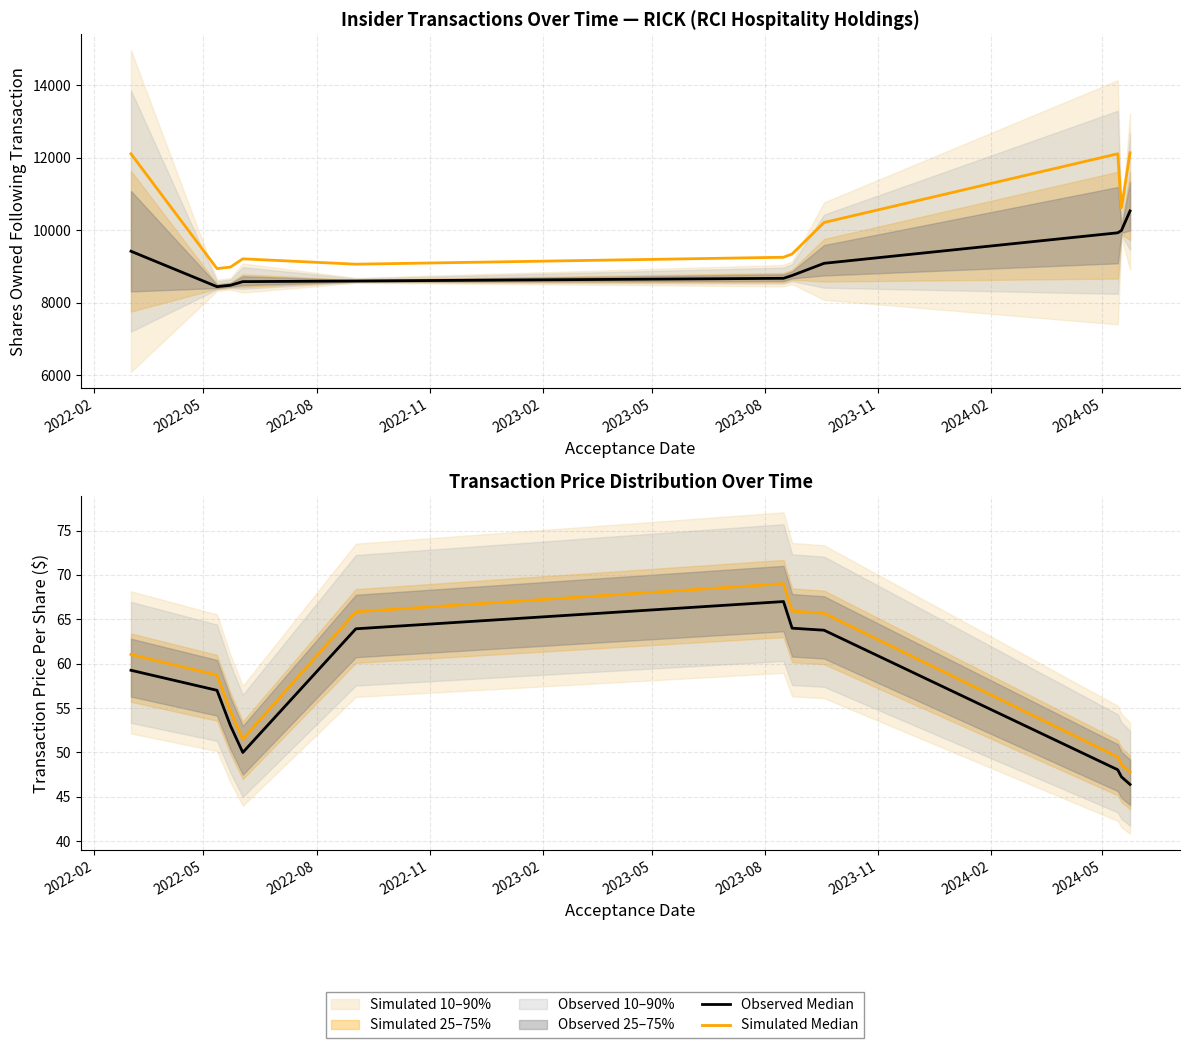

List the series in order of their peak value, lowest first.

Observed Median, Simulated Median